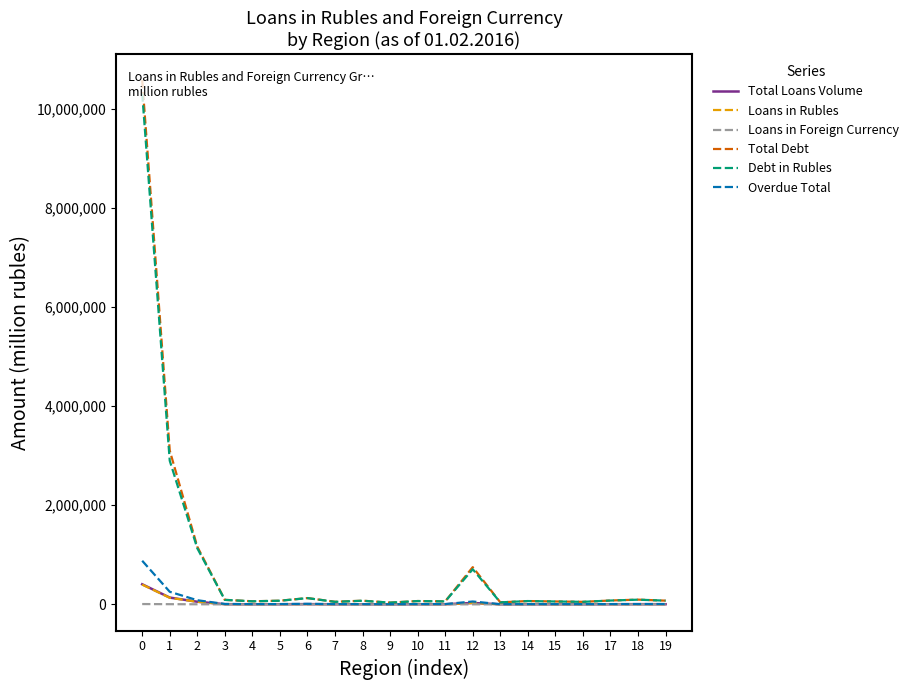

How many data points in Total Loans Volume are above 2682?

9